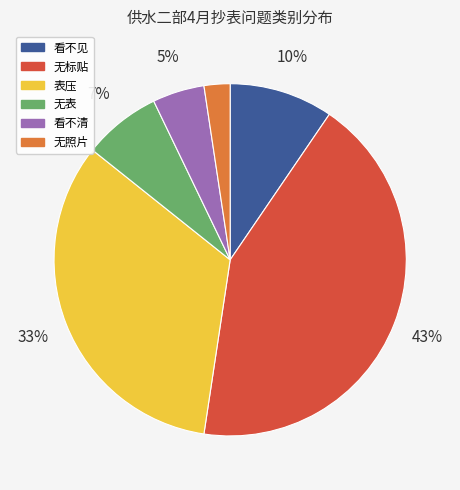

To the nearest percent, what portion does 看不见 represent?

10%